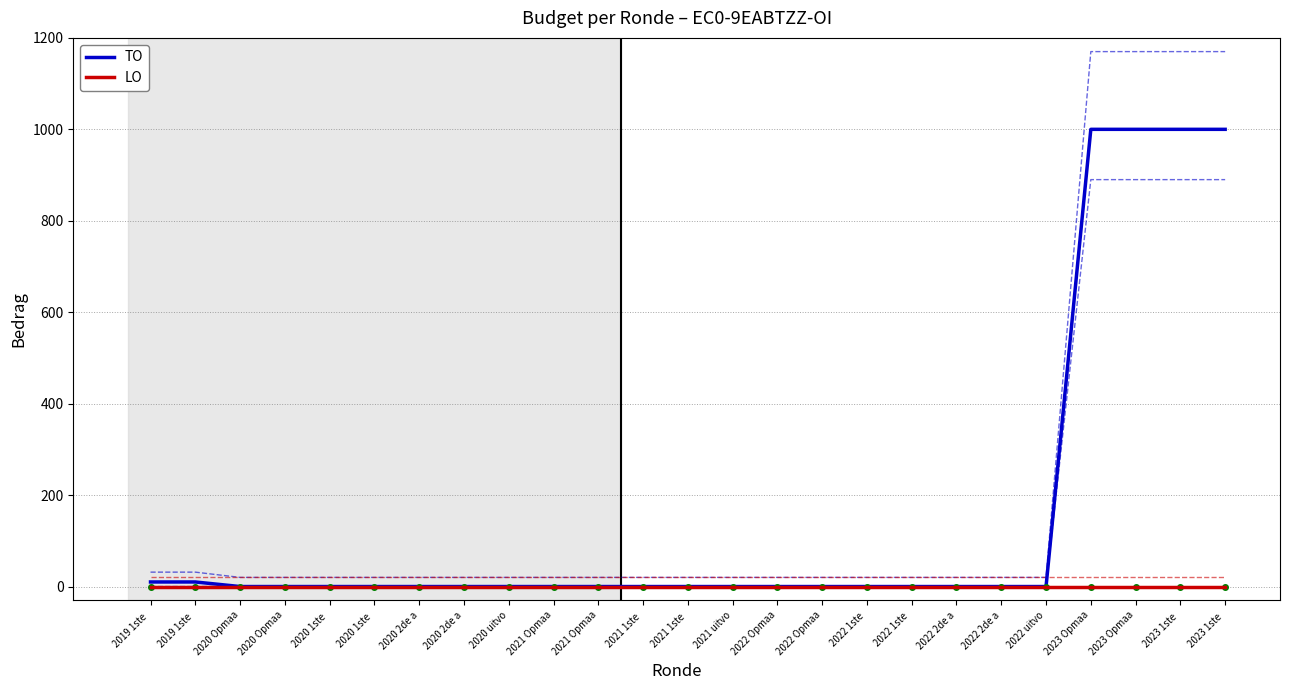

True or false: LO and TO intersect in this chart.

False